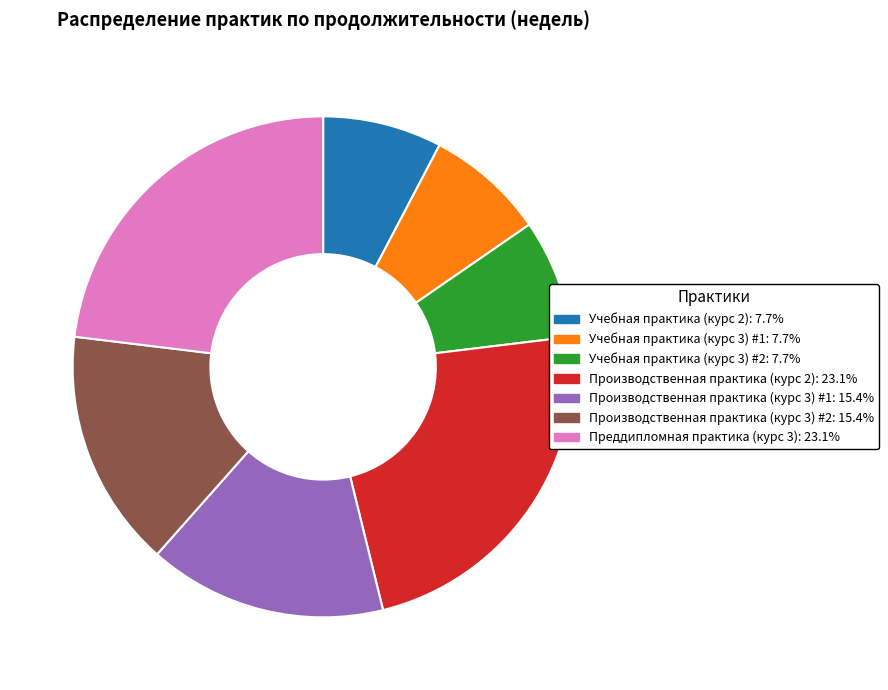

True or false: Производственная практика (курс 2) accounts for 23% of the total.

True